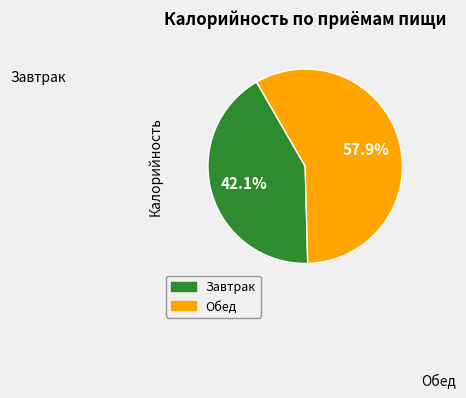

How many slices are in this pie chart?

2